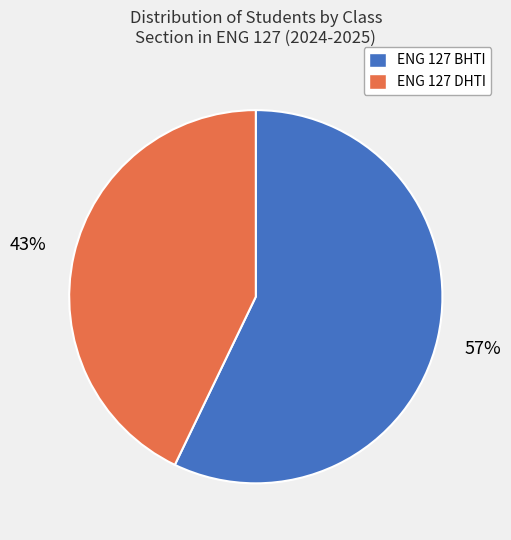

How many slices are in this pie chart?

2